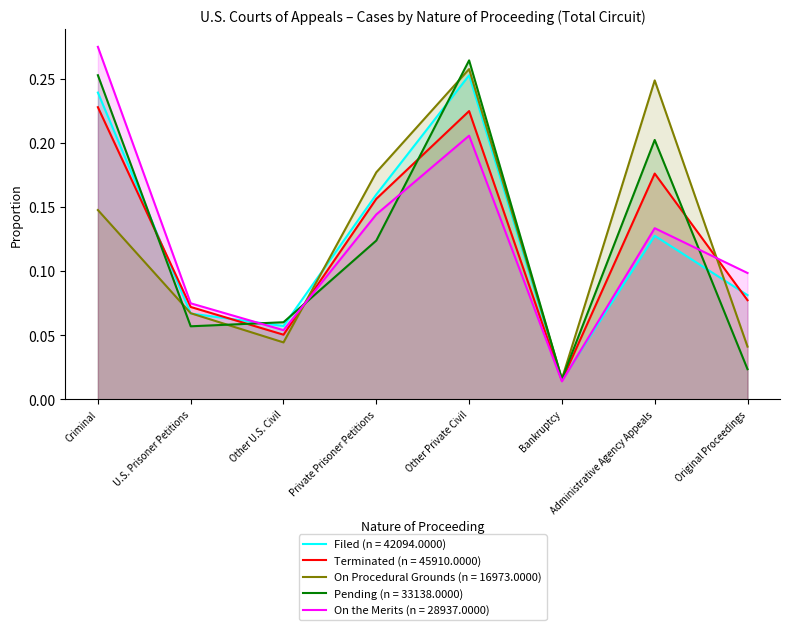

At which label does Pending reach its minimum?

Bankruptcy